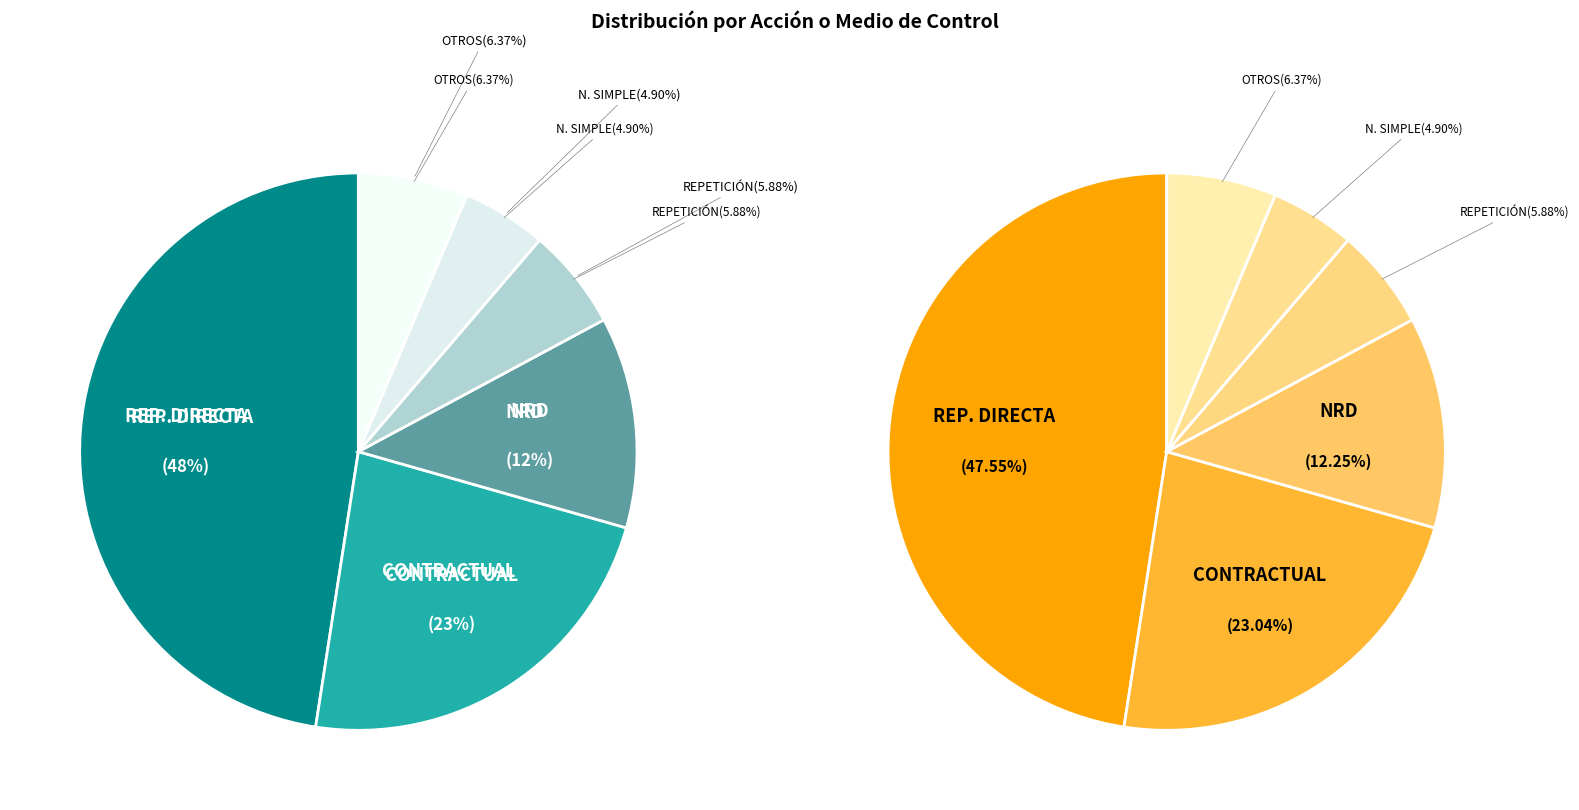

Is it true that REP. DIRECTA is 48% of the pie?

True